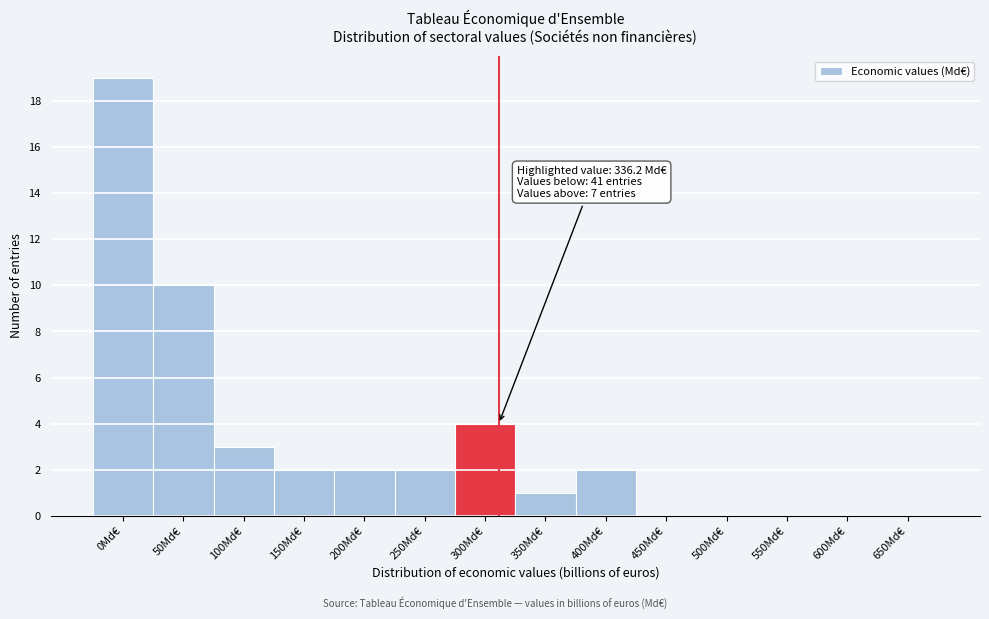

Reading right to left, transcribe all the data shown in this chart.

650Md€=0	600Md€=0	550Md€=0	500Md€=0	450Md€=0	400Md€=2	350Md€=1	300Md€=4	250Md€=2	200Md€=2	150Md€=2	100Md€=3	50Md€=10	0Md€=19